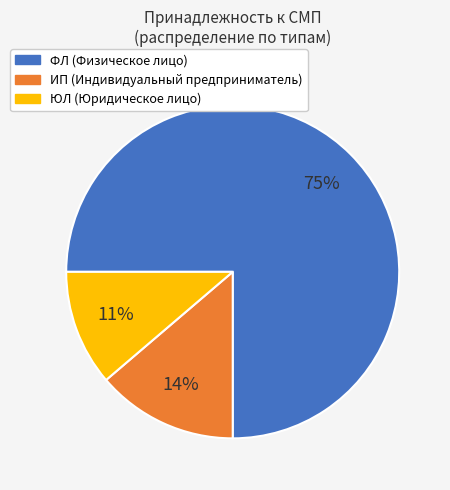

How many segments does this pie chart have?

3